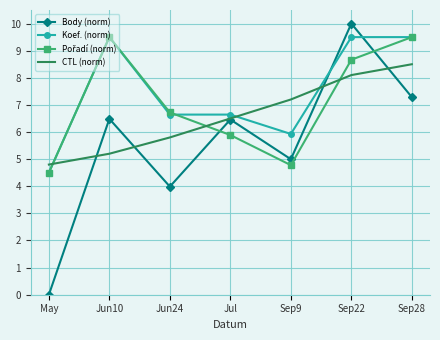

What position from the right is Jun24?

5